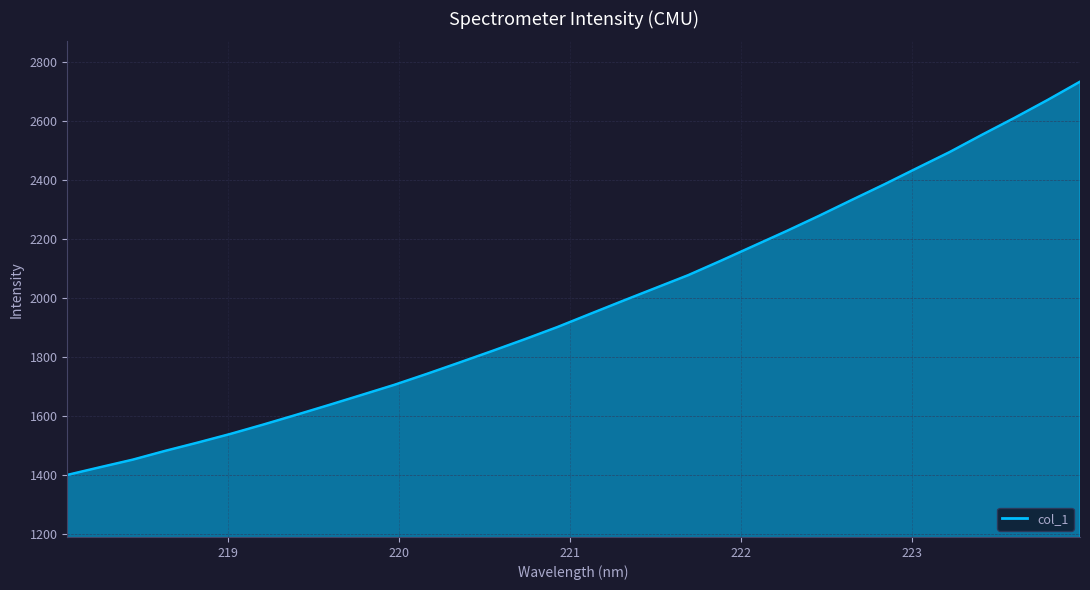

What is the difference between the maximum and minimum values?

1332.2